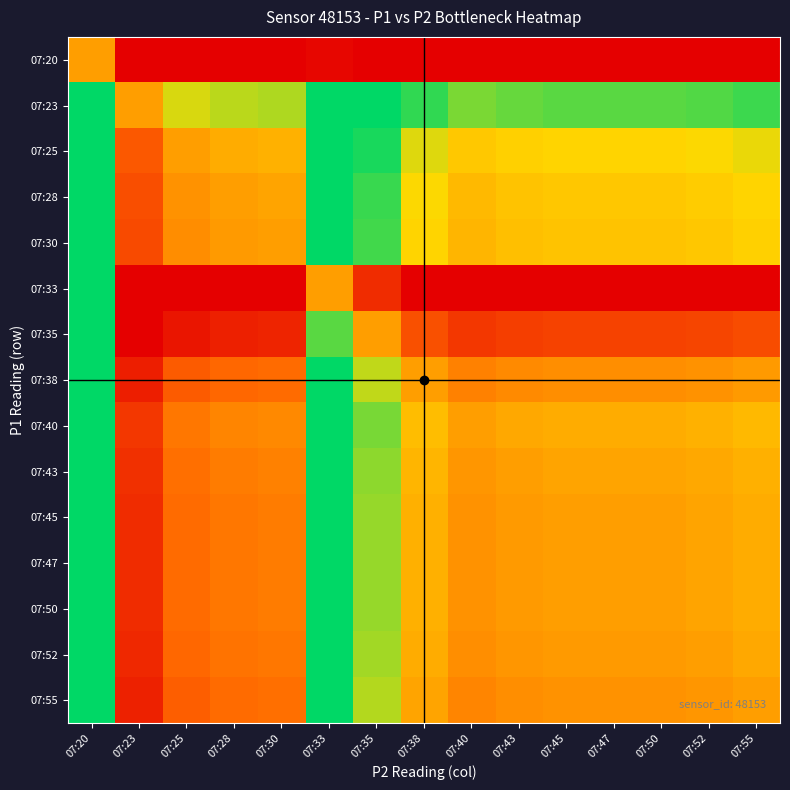

What is the maximum value shown in the chart?

1.4